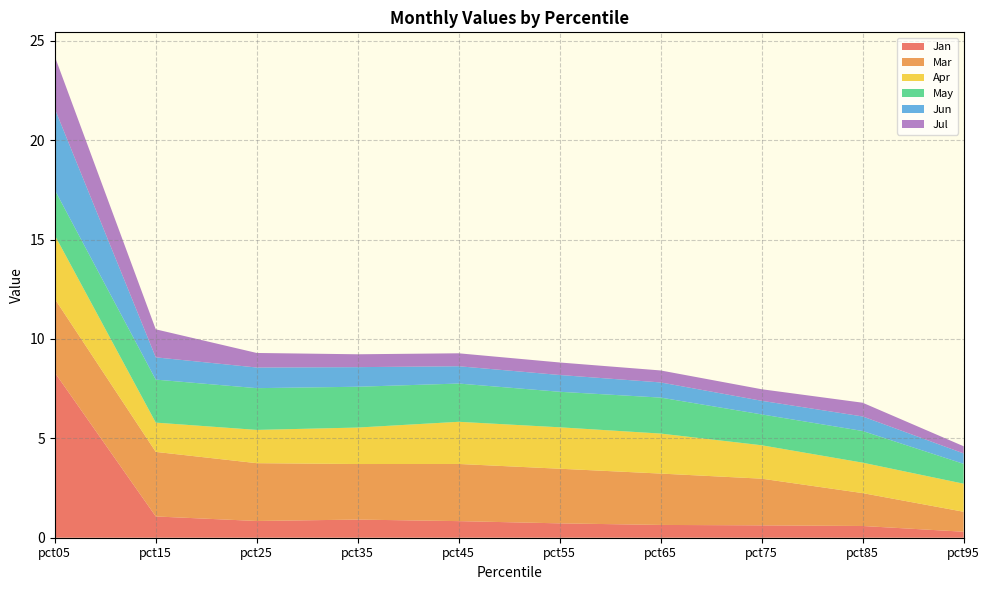

Reading right to left, transcribe all the data shown in this chart.

Jan: 0.3	0.6	0.6	0.6	0.7	0.8	0.9	0.8	1.1	8.3
Mar: 1.0	1.7	2.3	2.6	2.7	2.9	2.8	2.9	3.2	3.7
Apr: 1.4	1.5	1.7	2.0	2.1	2.1	1.8	1.7	1.5	3.2
May: 1.0	1.6	1.6	1.8	1.8	1.9	2.1	2.1	2.2	2.3
Jun: 0.5	0.7	0.7	0.8	0.8	0.9	1.0	1.0	1.1	4.1
Jul: 0.4	0.7	0.6	0.6	0.6	0.7	0.6	0.7	1.4	2.6